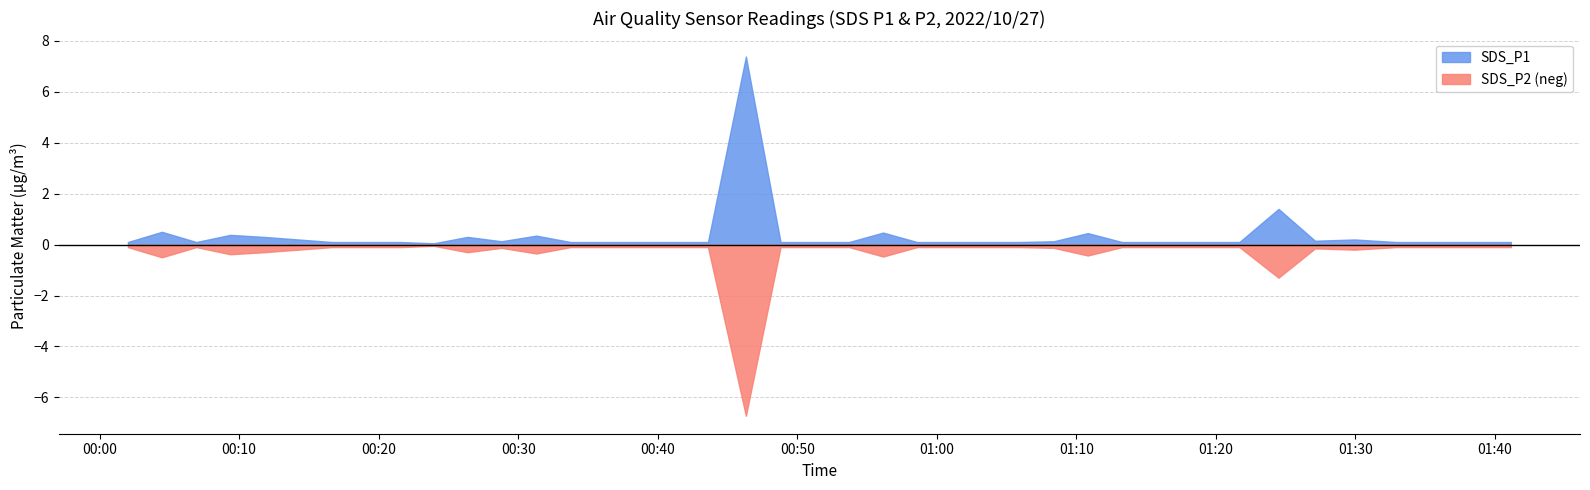

At which category is the sum across all series the highest?

2022/10/27 00:46:19